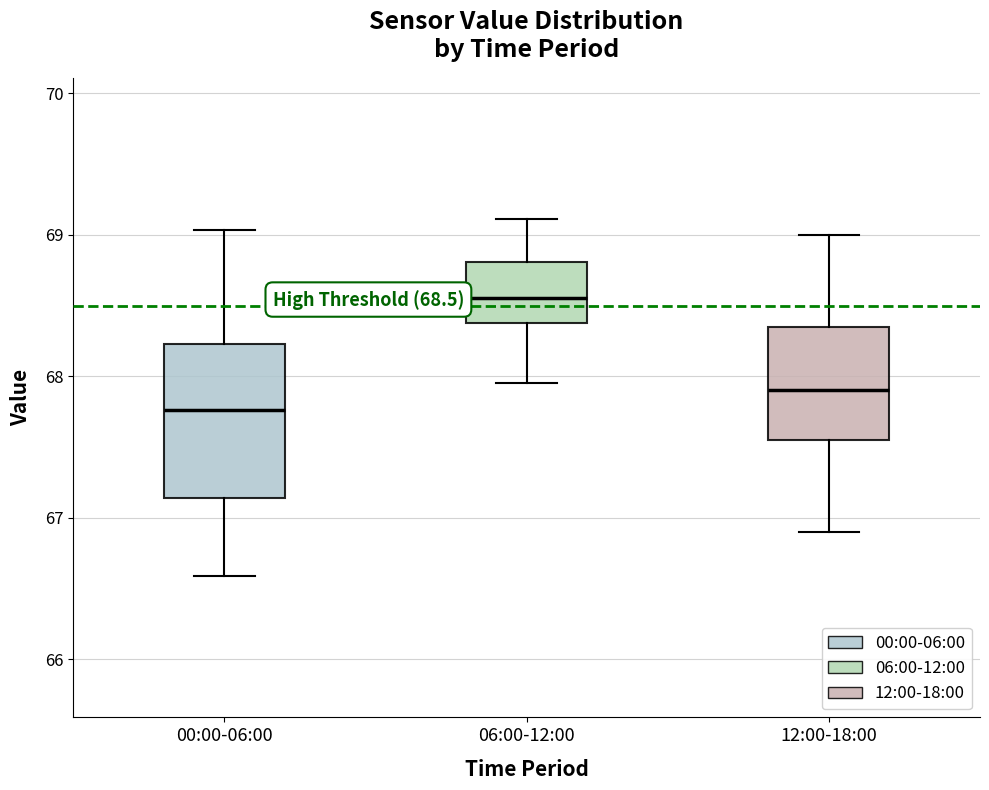

Comparing the boxes themselves (not the whiskers), which one is the tallest?

00:00-06:00